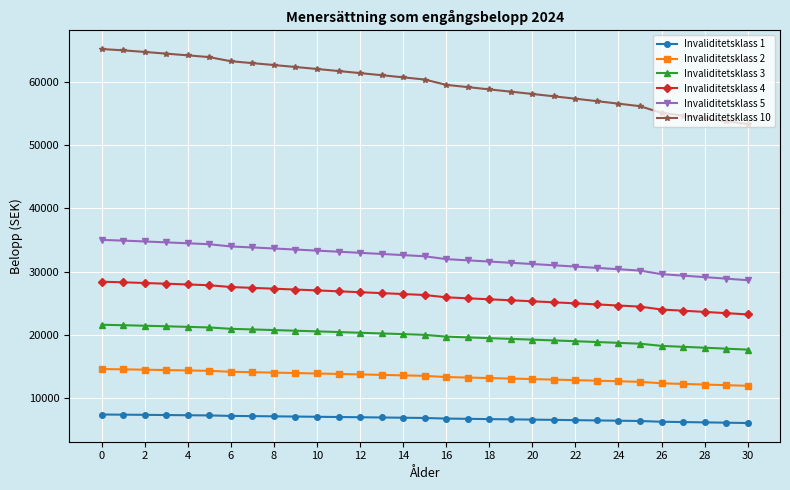

True or false: Invaliditetsklass 10 and Invaliditetsklass 2 cross at least once.

False